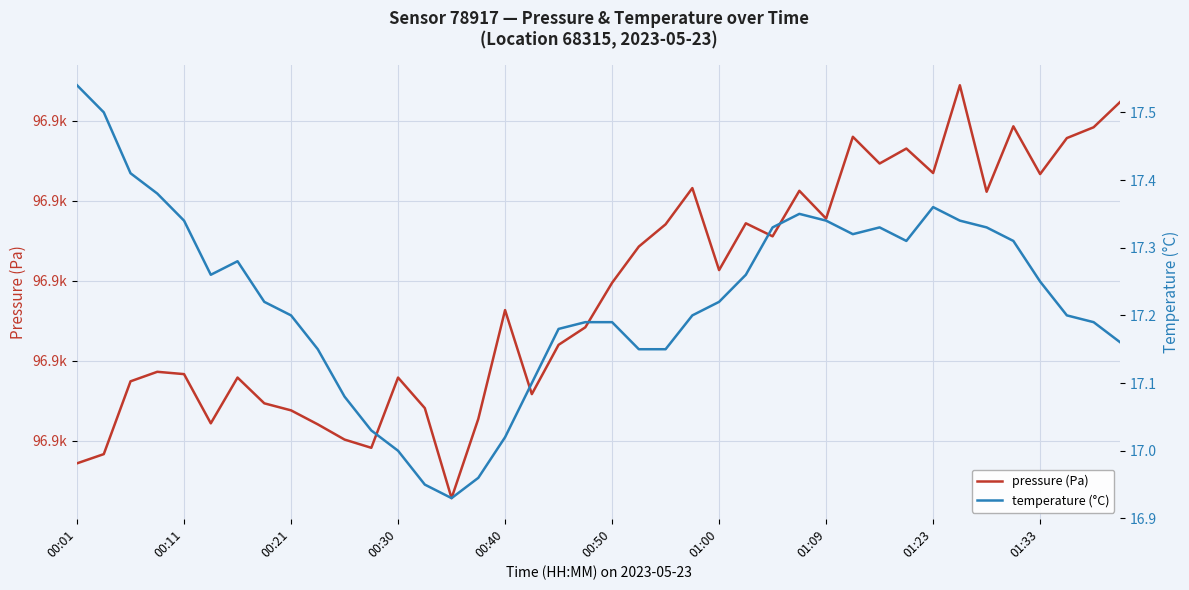

Rank the series by their average value, from lowest to highest.

temperature (°C), pressure (Pa)